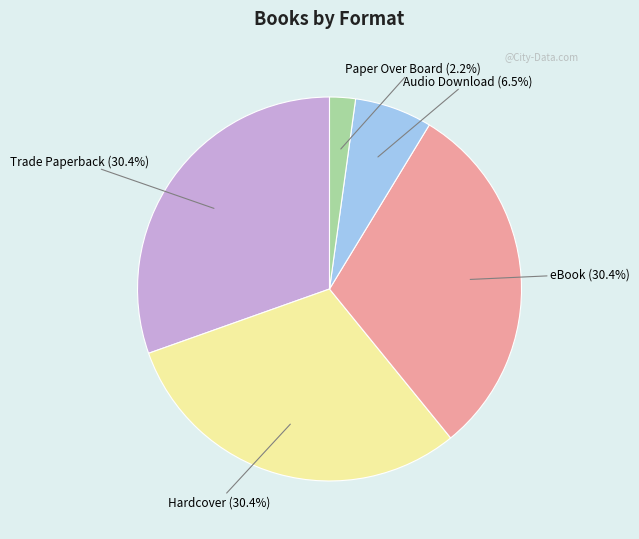

Does eBook account for over 50% of the chart?

No